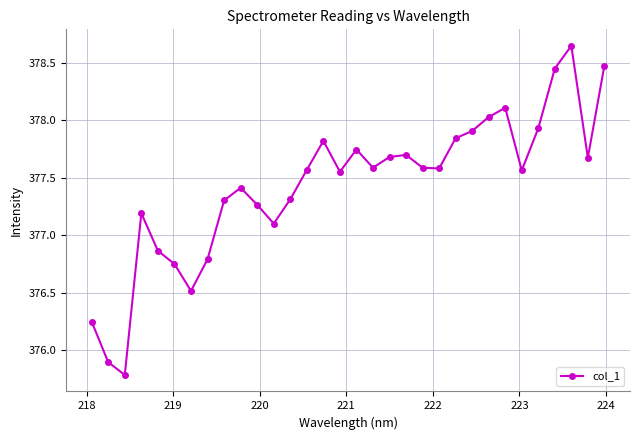

What is the difference between the second highest and second lowest values?

2.6